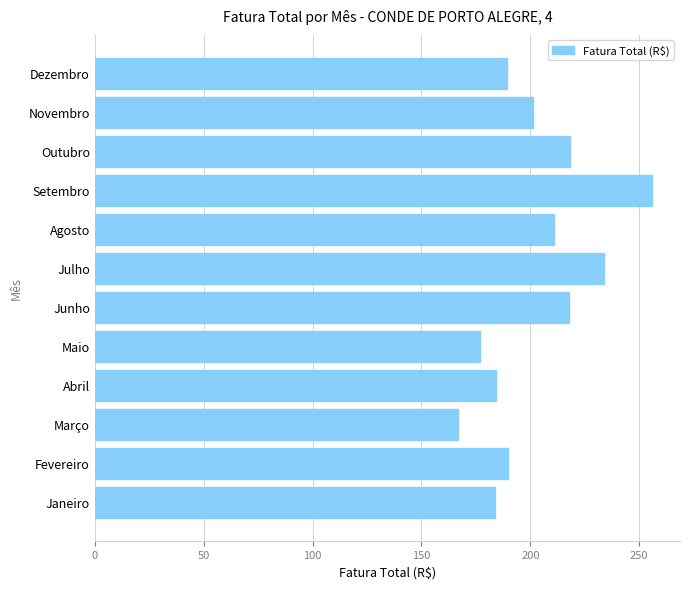

What is the average value?

202.3